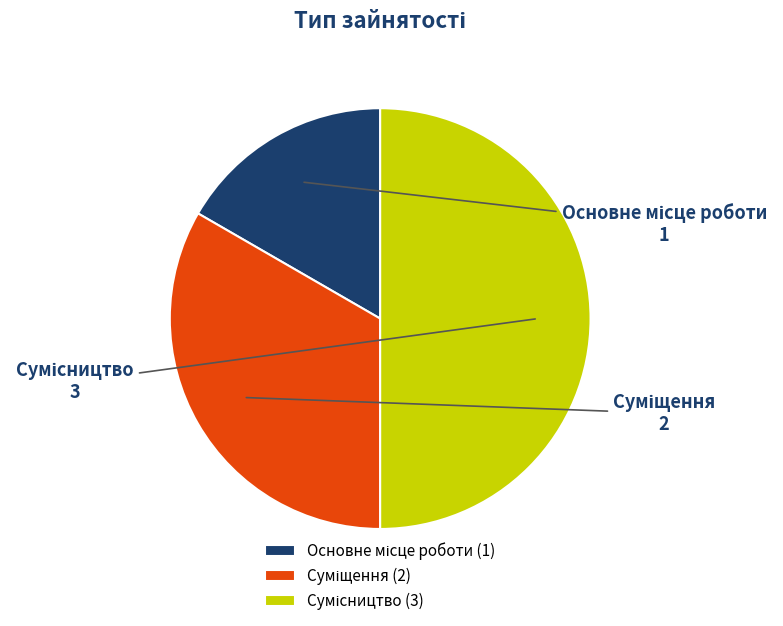

How many segments does this pie chart have?

3